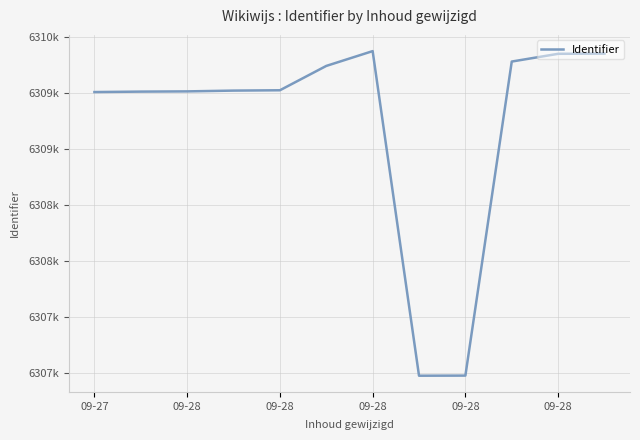

What is the minimum value shown in the chart?

6306977